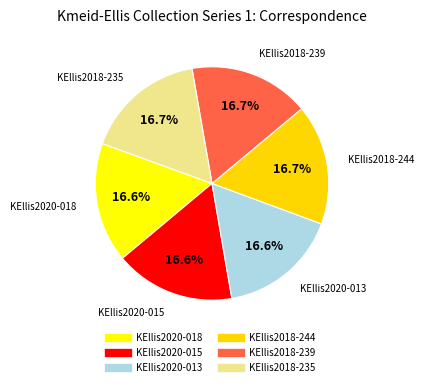

How many slices are in this pie chart?

6